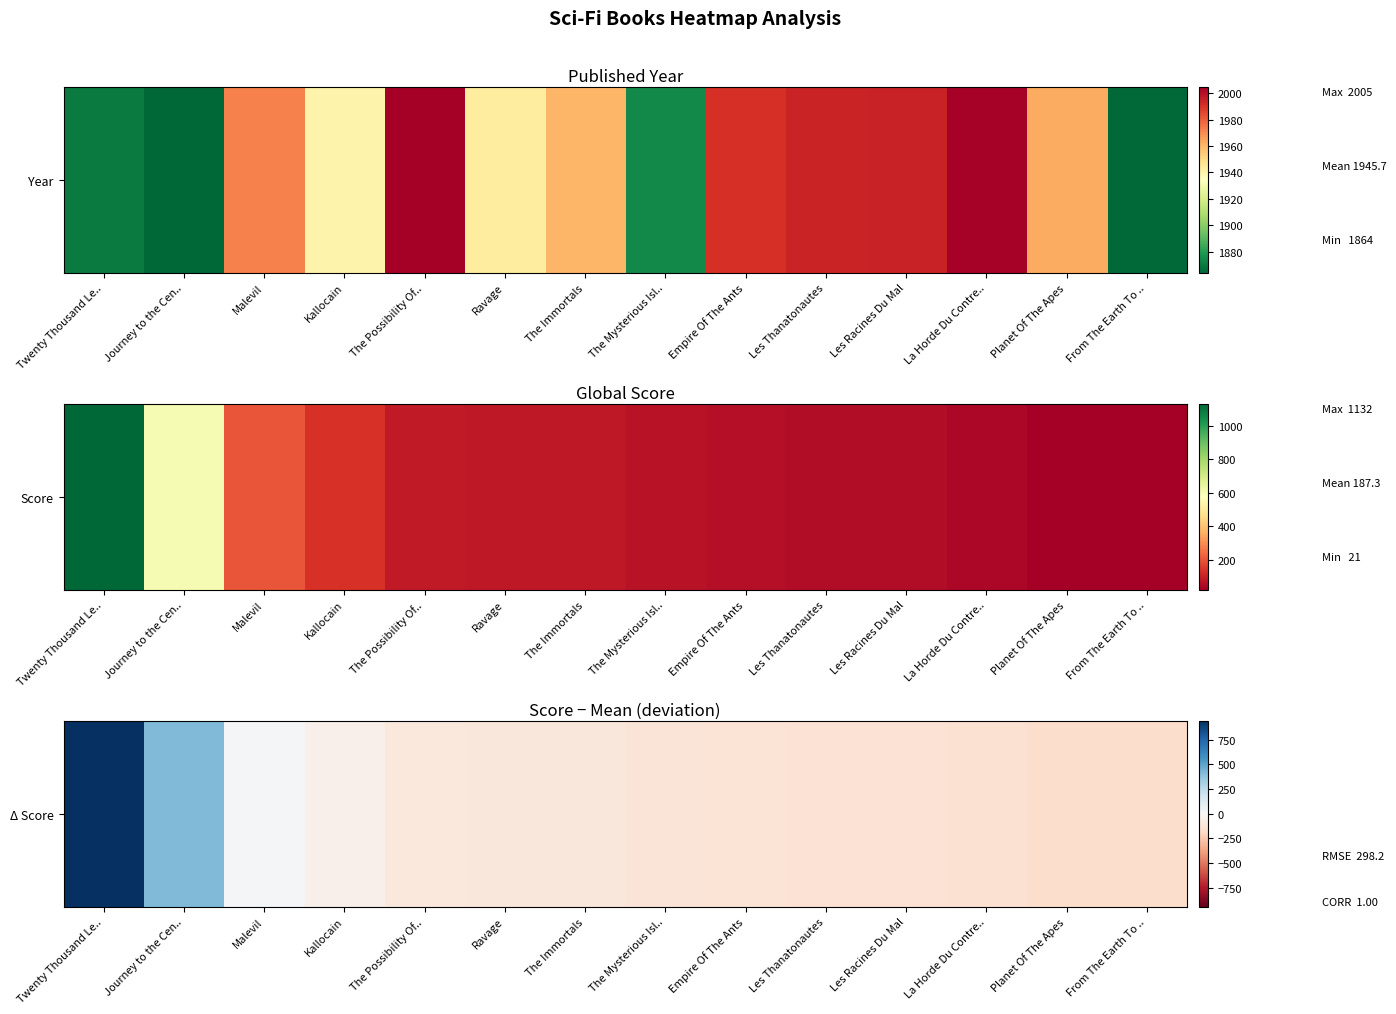

Between Empire Of The Ants and From The Earth To .., which is larger?

Empire Of The Ants